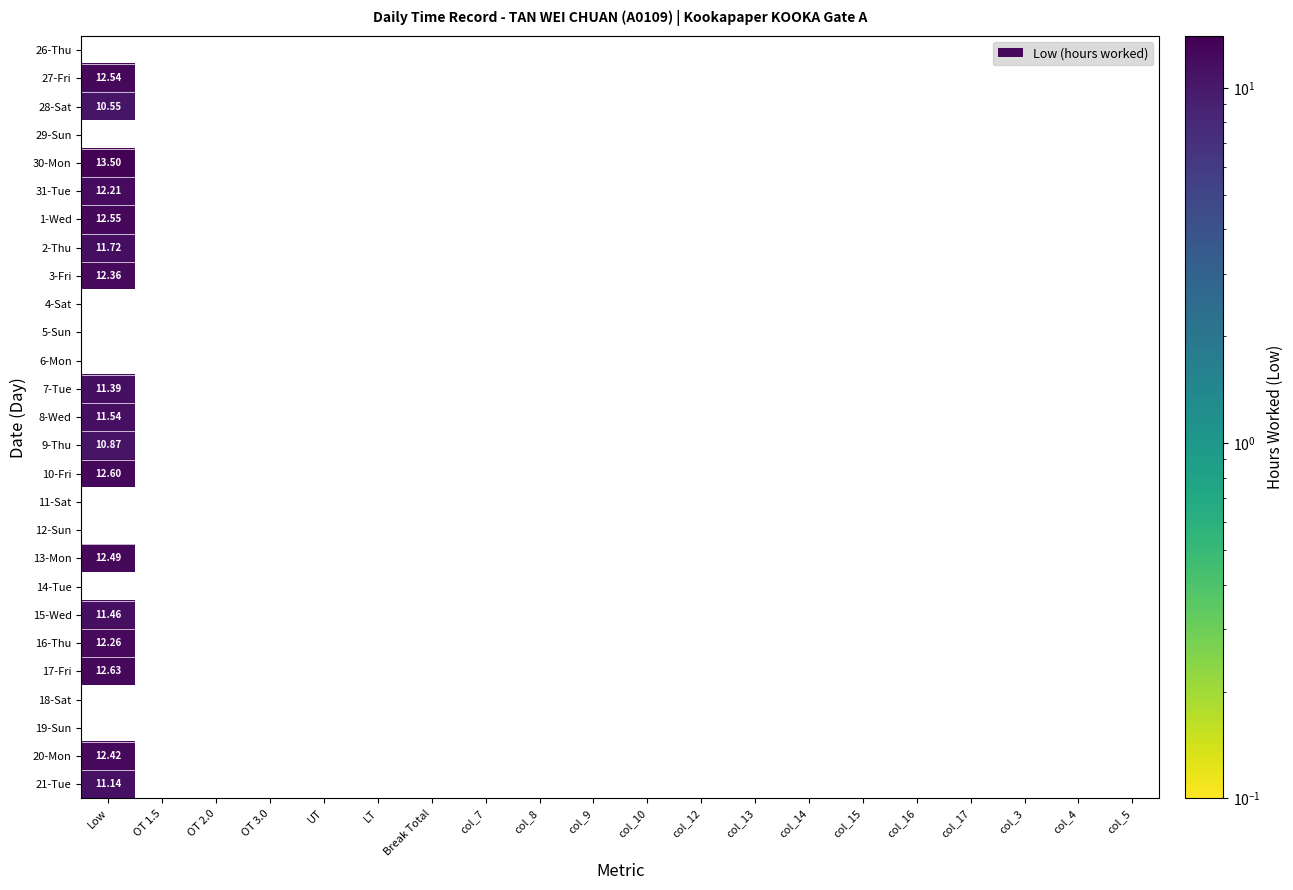

Which has a higher value, col_8 or col_7?

col_7